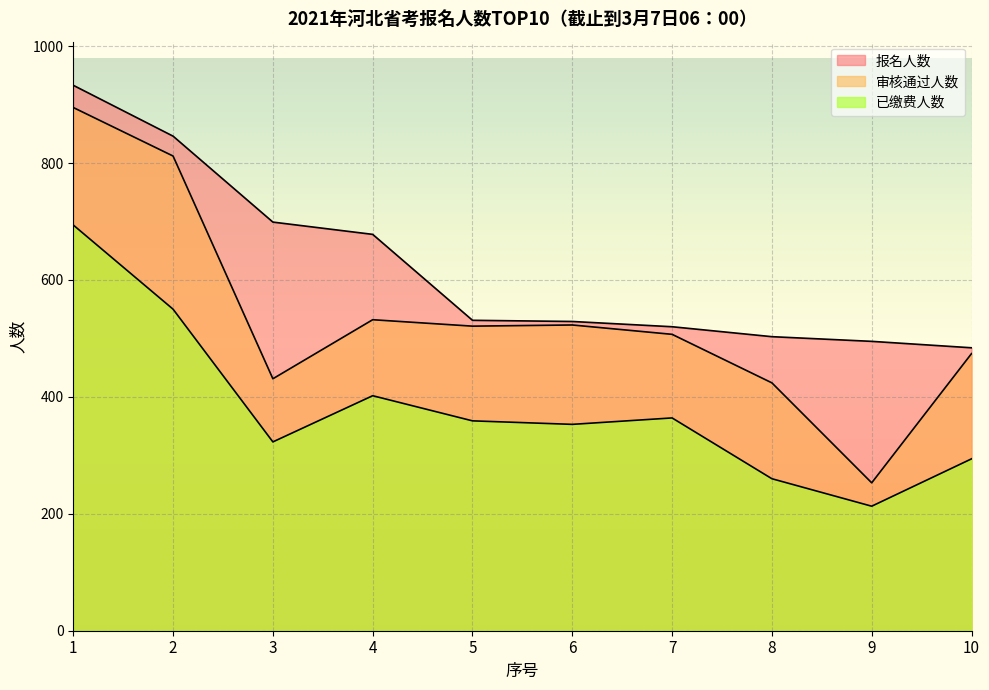

The value of 报名人数 at 8 is 282. True or false?

False